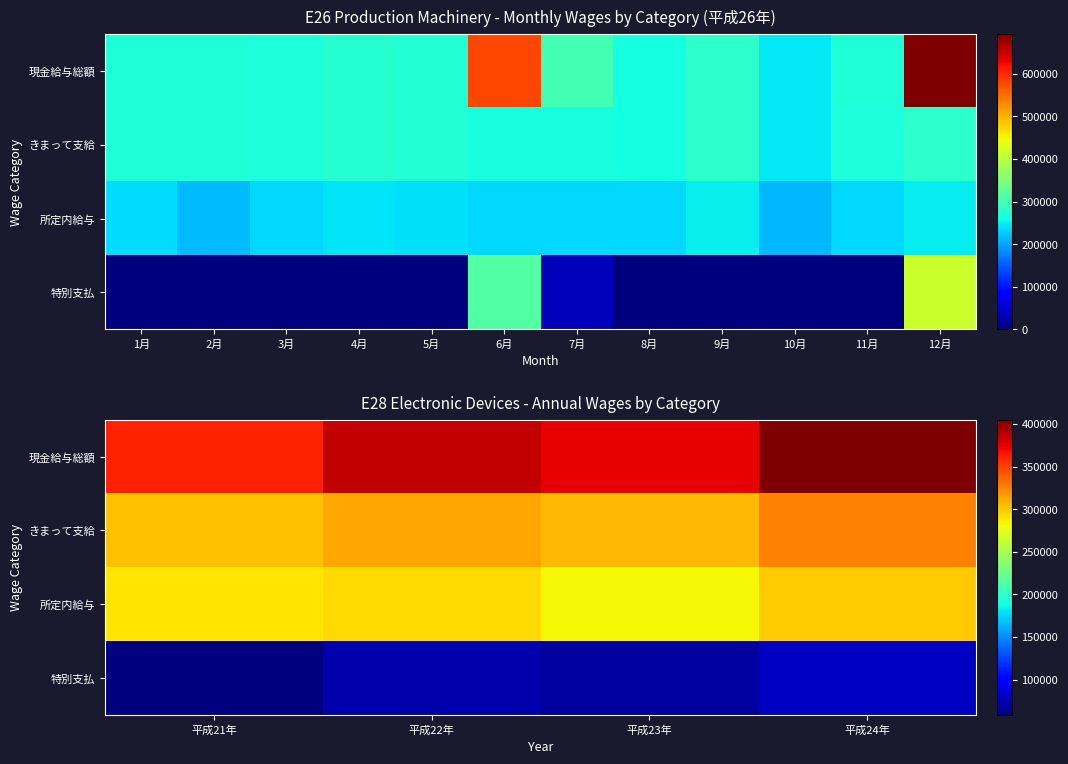

What is the difference between the second highest and second lowest values in the きまって支給 series?

7594